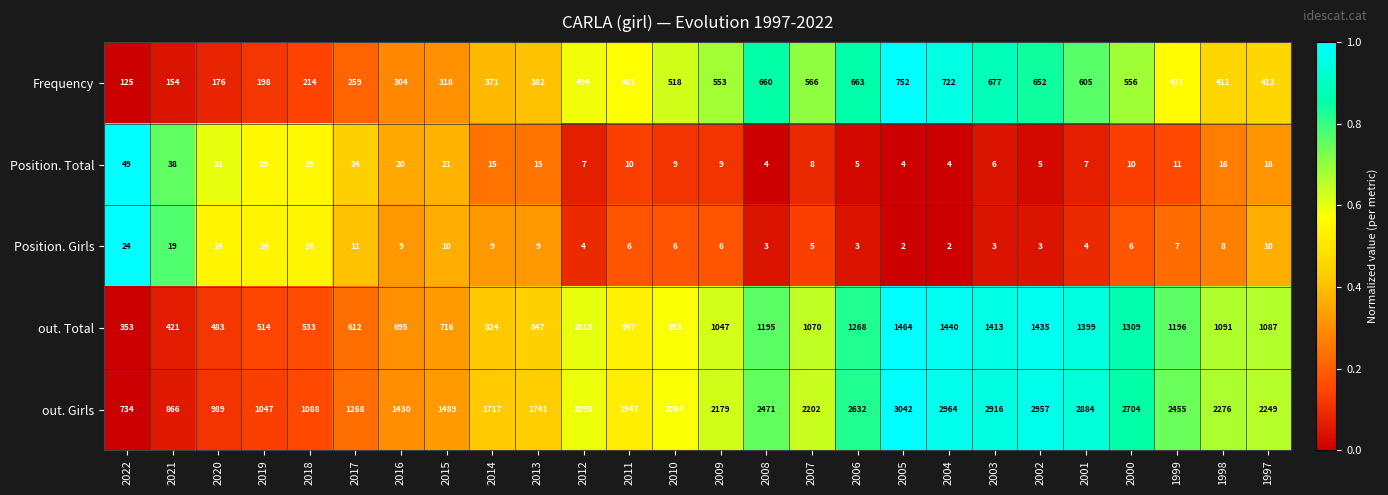

At which category is the sum across all series the highest?

2005